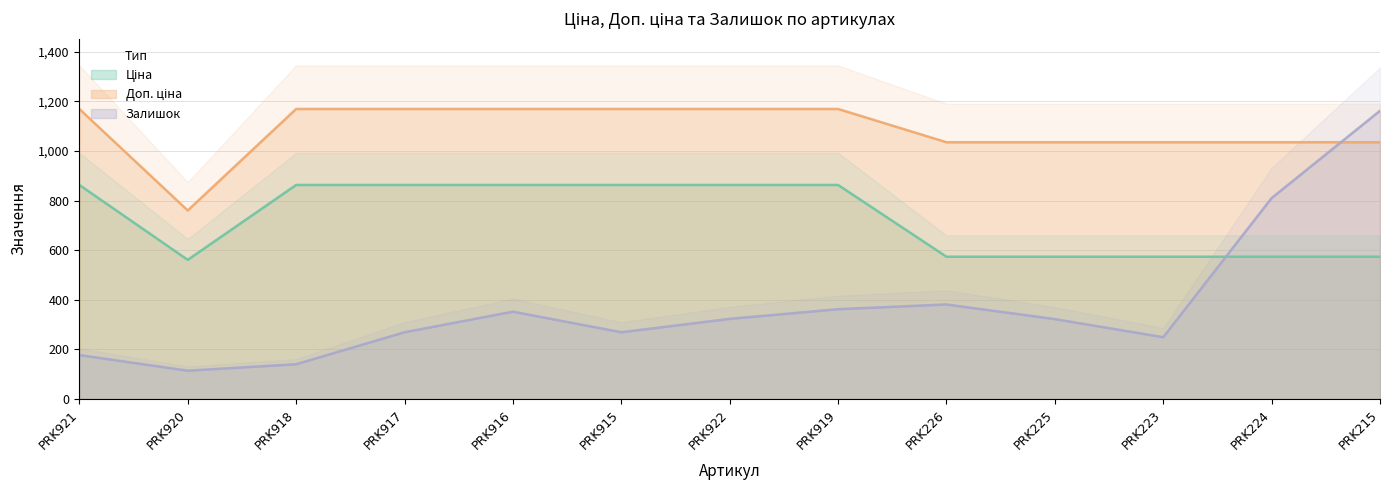

What is the value of the Доп. ціна point at the 9th from the left?

1035.1